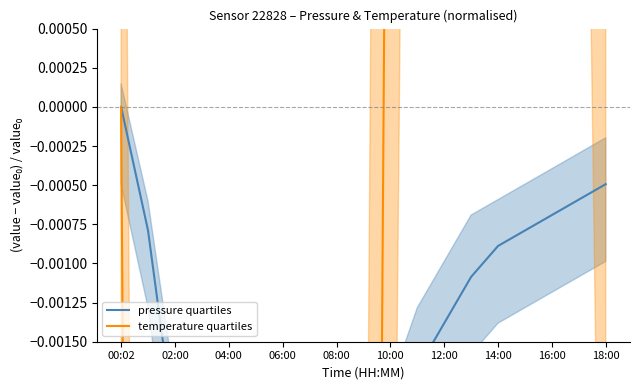

What is the value of the temperature quartiles point at the 7th from the left?

-0.1